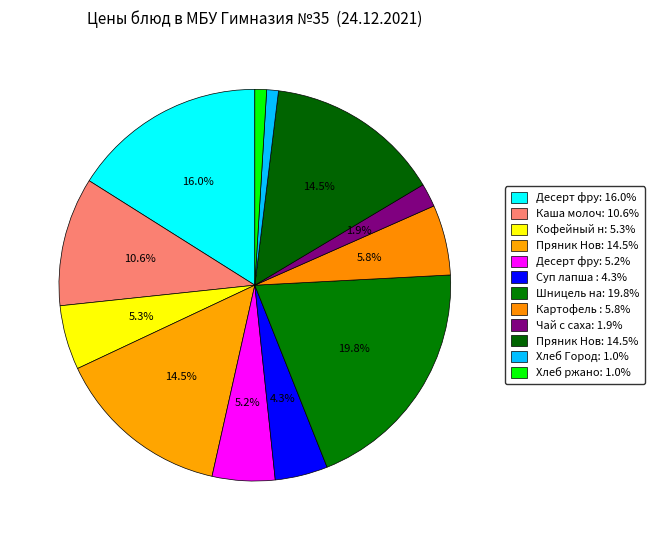

To the nearest percent, what is the average slice percentage?

8%